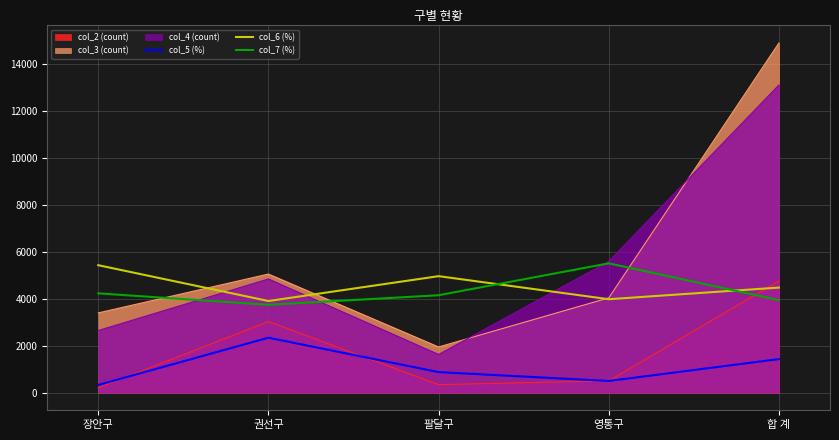

What is the average value of the col_7 (%) series?

4319.2